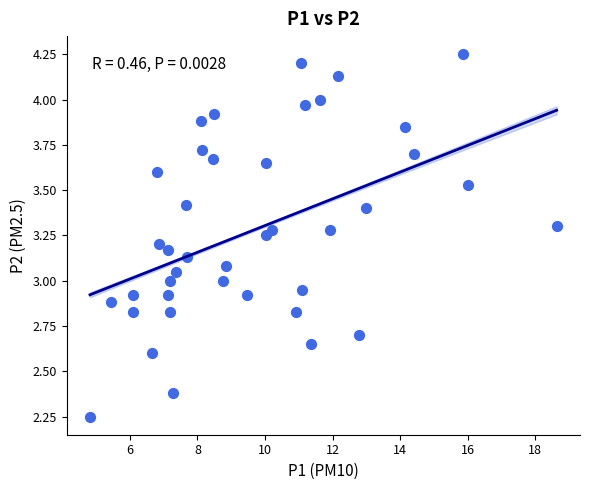

What is the range of Y values (max minus min)?

2.0